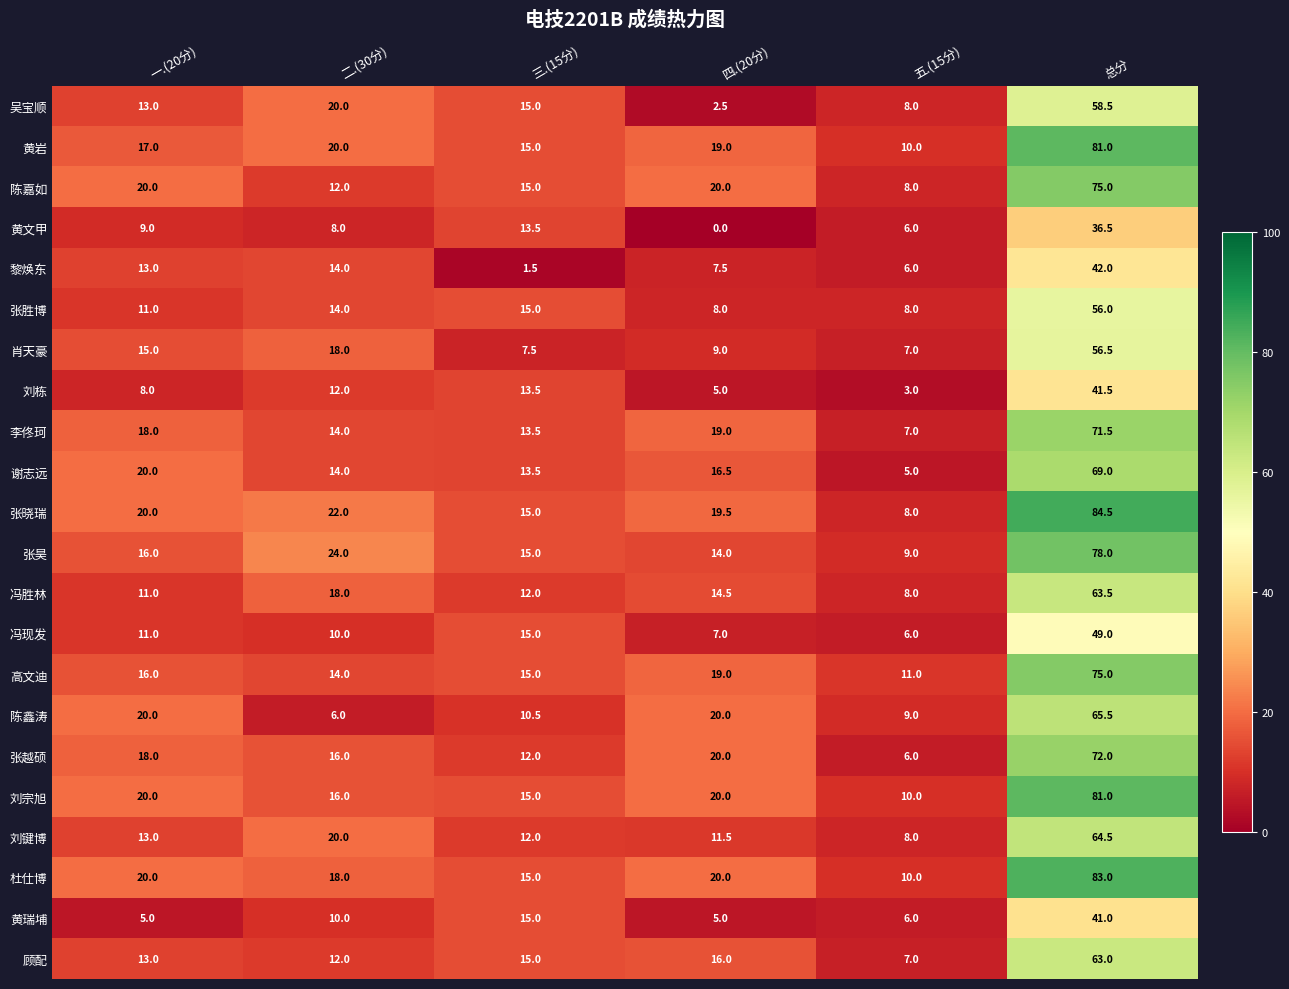

What is the sum of the 李佟珂 values at 三.(15分) and 五.(15分)?

20.5